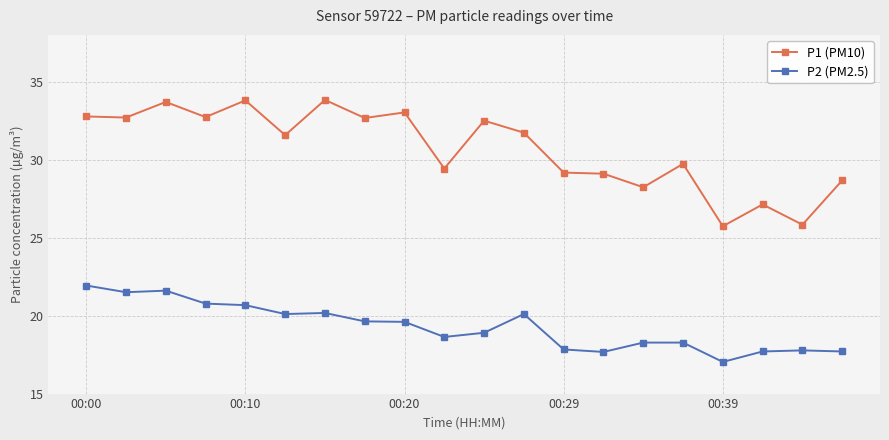

What is the value of the P1 (PM10) point at the 7th from the left?

33.8